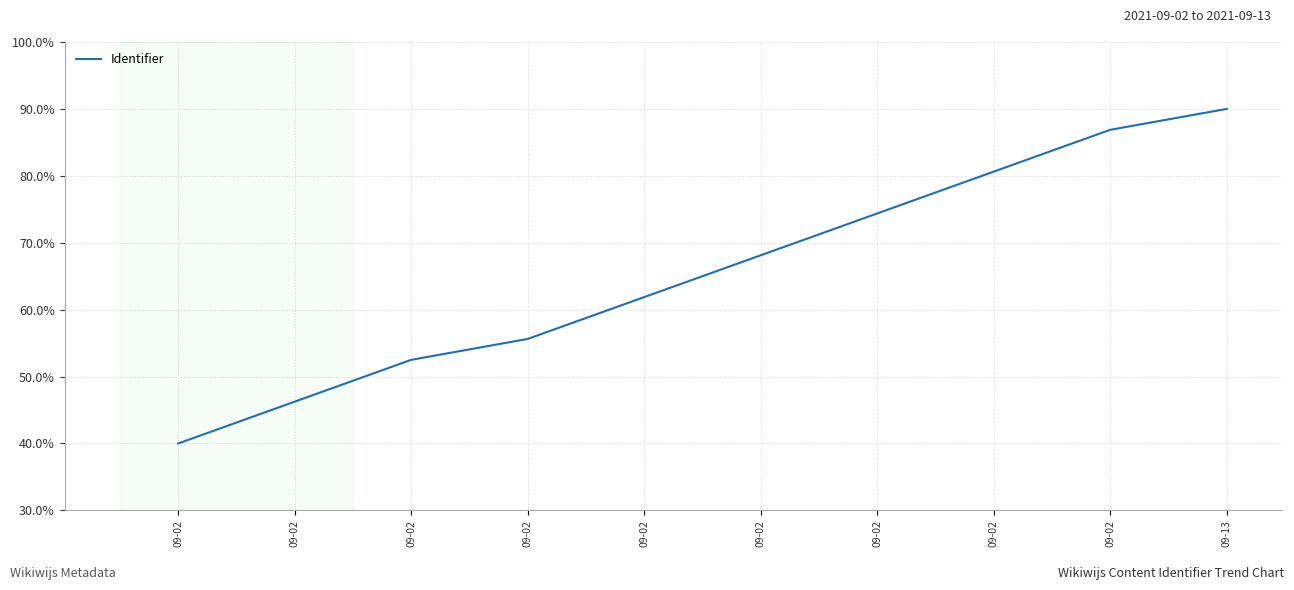

Does the chart display data point markers on the line(s)?

No